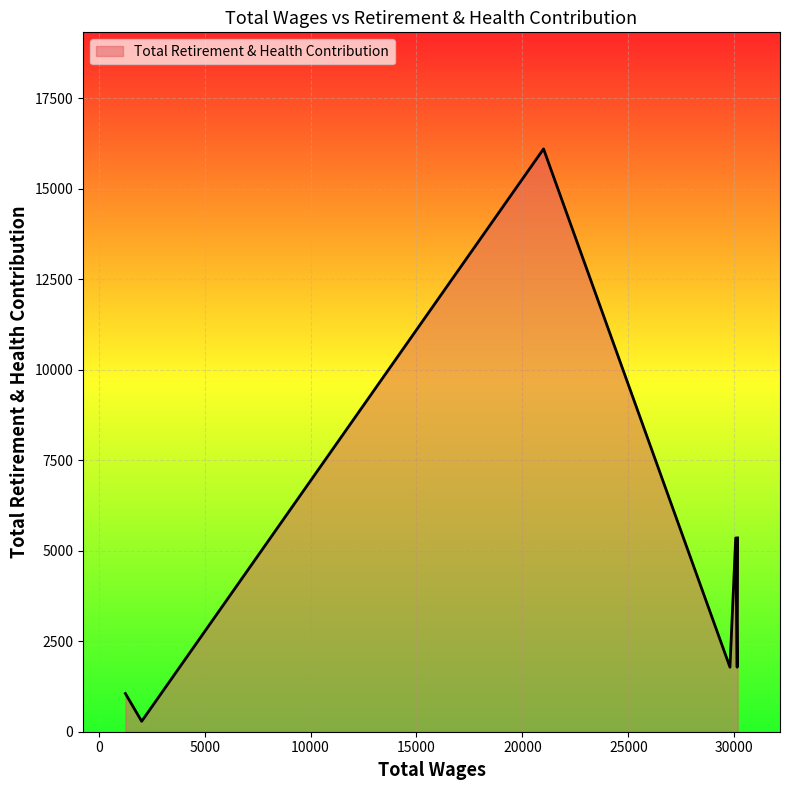

What is the average value?

4532